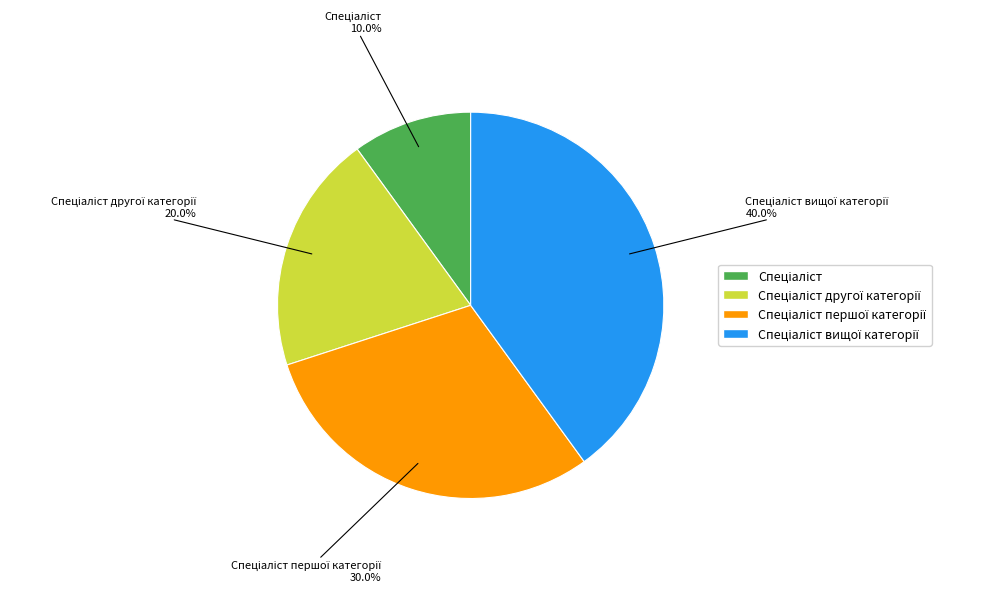

Is there a majority slice in this chart?

No